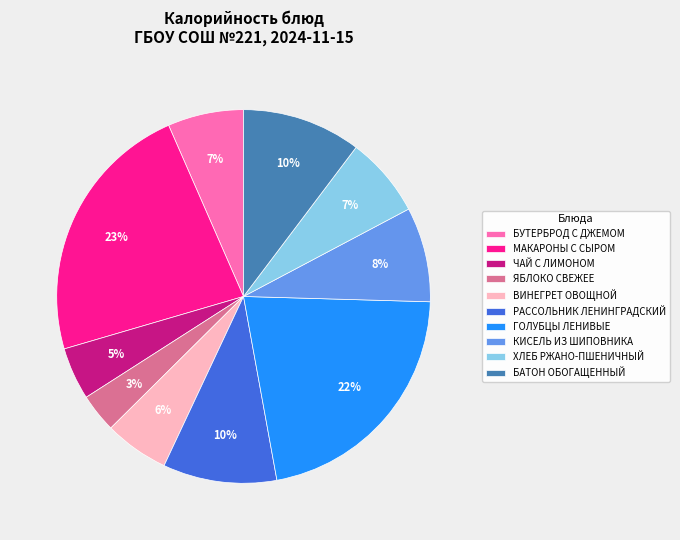

Which has a higher value, ГОЛУБЦЫ ЛЕНИВЫЕ or ВИНЕГРЕТ ОВОЩНОЙ?

ГОЛУБЦЫ ЛЕНИВЫЕ